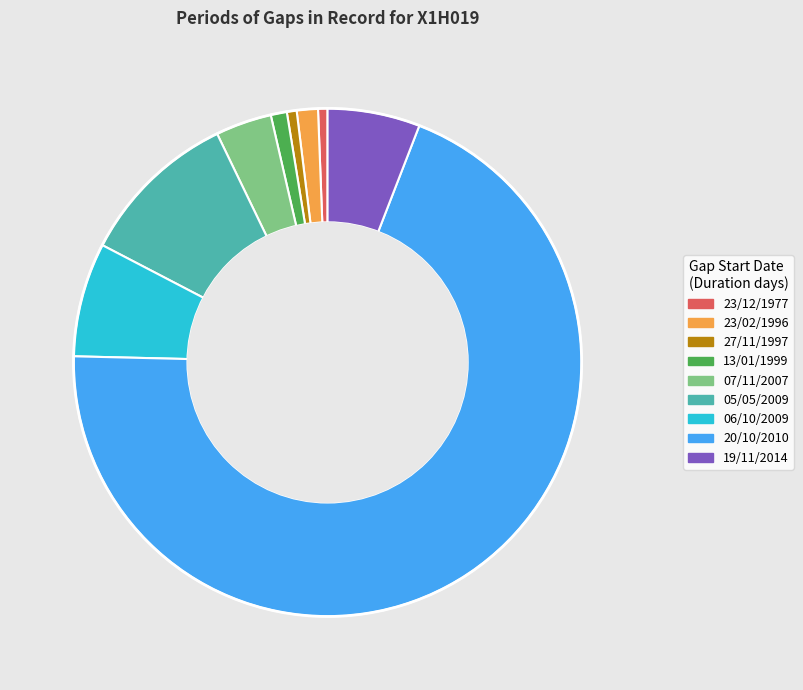

True or false: 20/10/2010 accounts for 70% of the total.

True